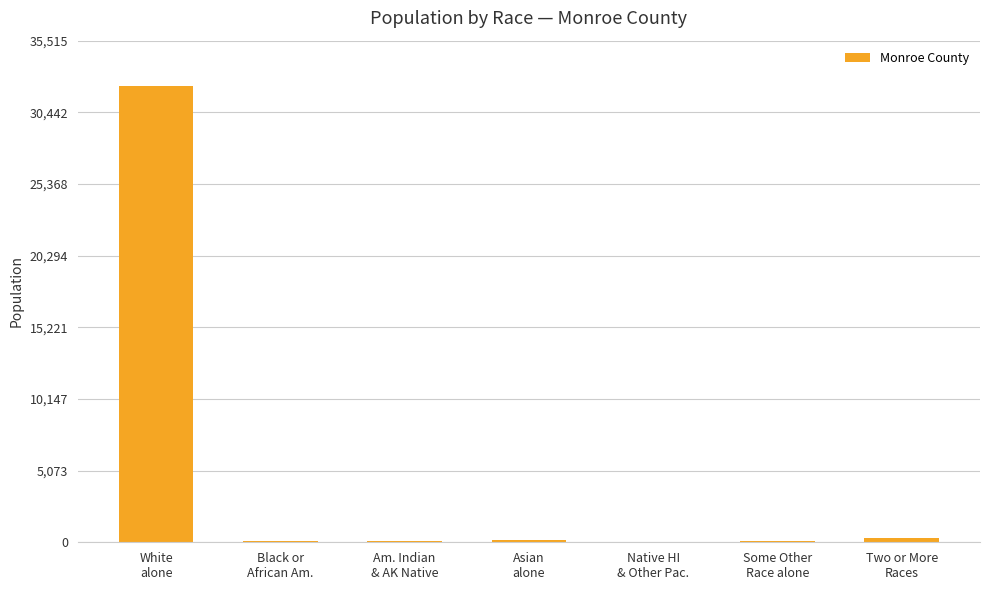

What is the maximum value shown in the chart?

32287